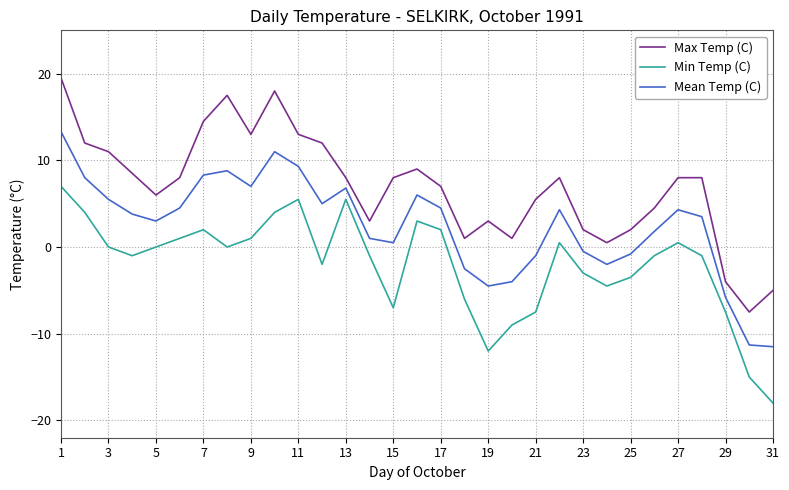

Which series has the largest range (max minus min)?

Max Temp (C)